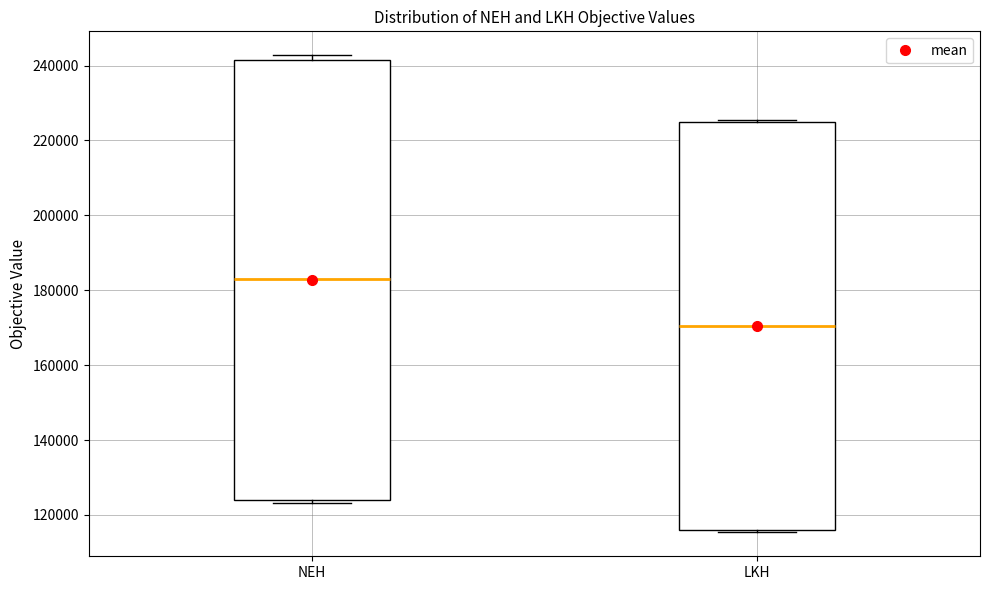

Reading left to right, read every box against the y-axis: the position of its median line, the range the box covers, and the ends of its whiskers. The values are not printed on the chart, so give them approximately, as read against the axis.

NEH: median 182000, box 124000 to 242000, whiskers 124000 (just below the box's lower edge) to 242000 (just above the box's upper edge)
LKH: median 170000, box 116000 to 224000, whiskers 116000 (just below the box's lower edge) to 226000